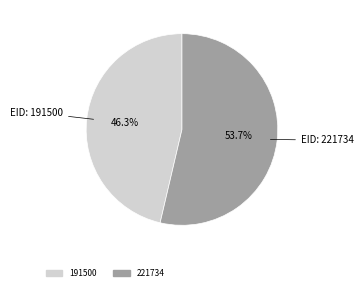

What is the largest slice in the pie chart?

221734